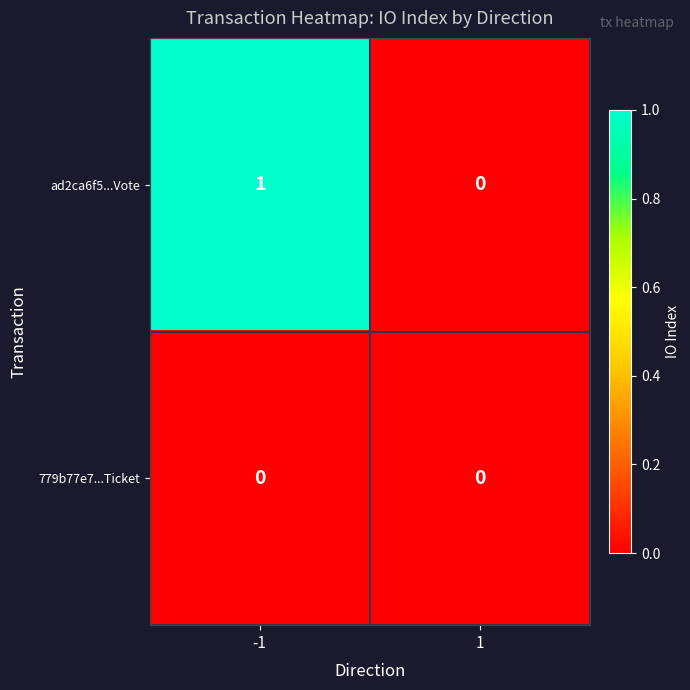

List the series in order of their peak value, highest first.

ad2ca6f5...Vote, 779b77e7...Ticket